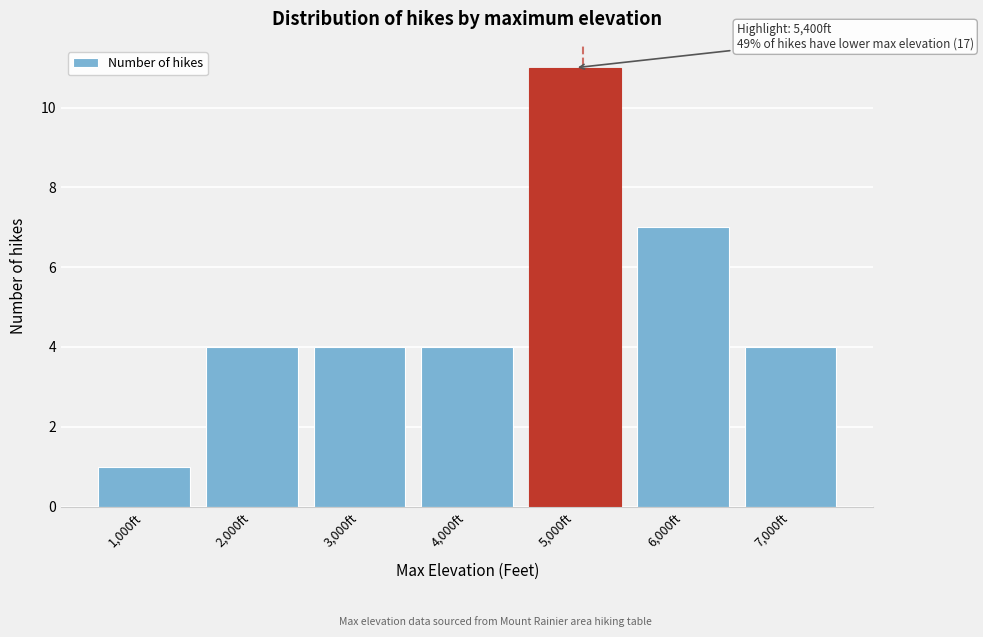

Reading left to right, transcribe all the data shown in this chart.

1,000ft=1	2,000ft=4	3,000ft=4	4,000ft=4	5,000ft=11	6,000ft=7	7,000ft=4